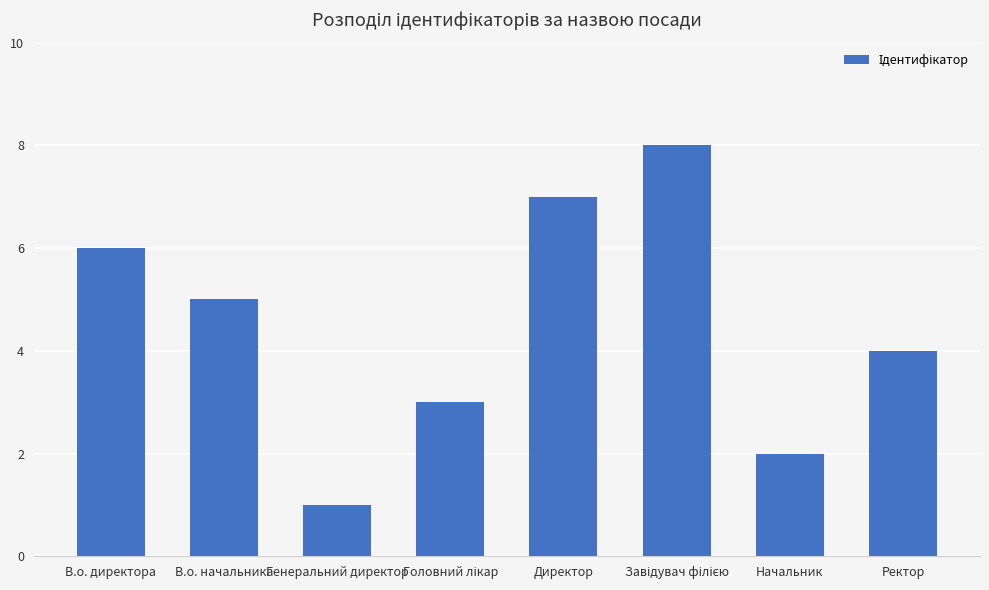

What is the difference between the second highest and minimum values?

6